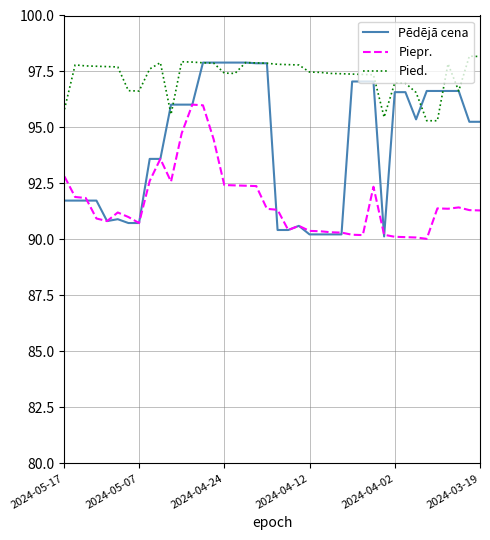

What is the maximum value shown in the chart?

98.2